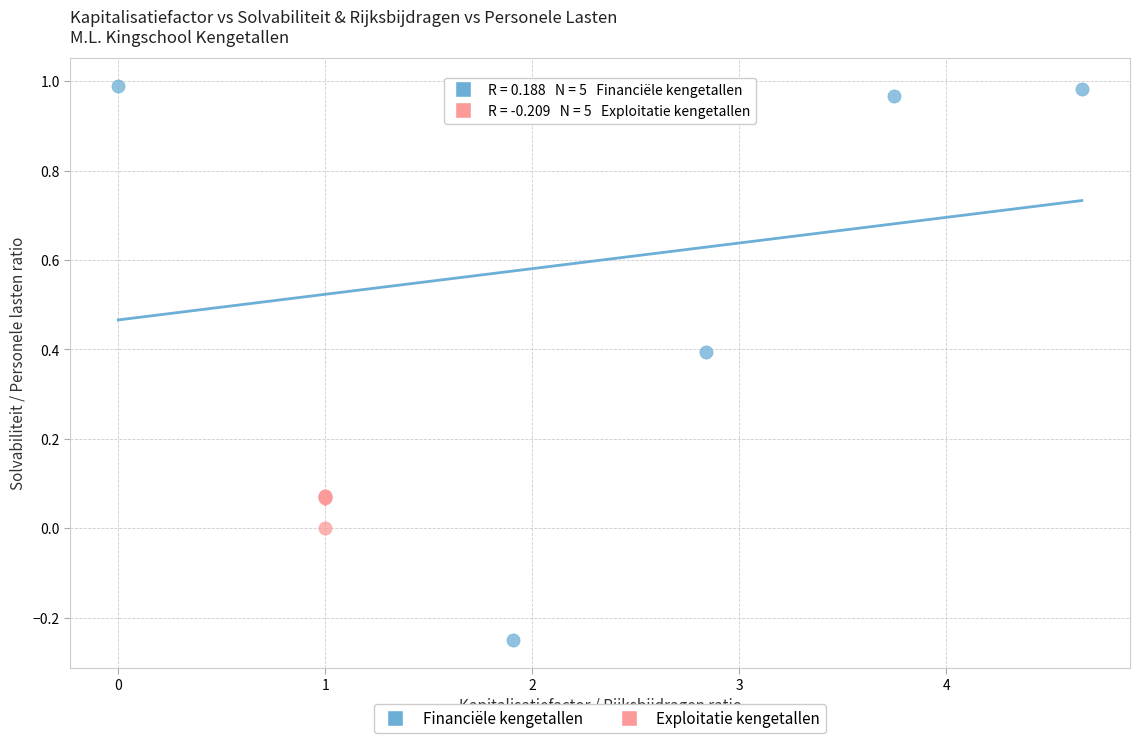

Which series reaches the maximum Y coordinate?

Financiële kengetallen